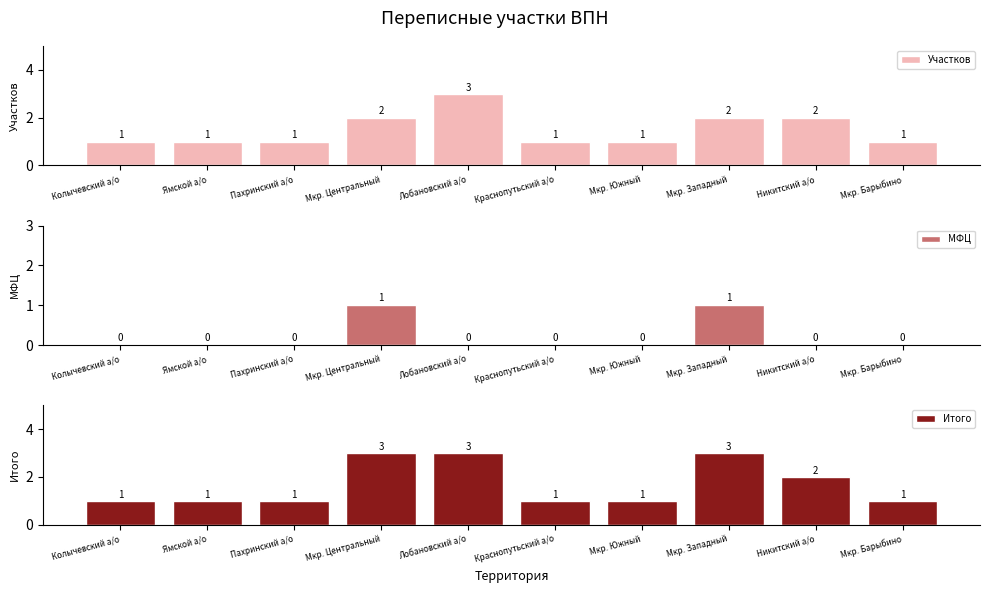

What is the difference between the Итого values at Ямской а/о and Никитский а/о?

1